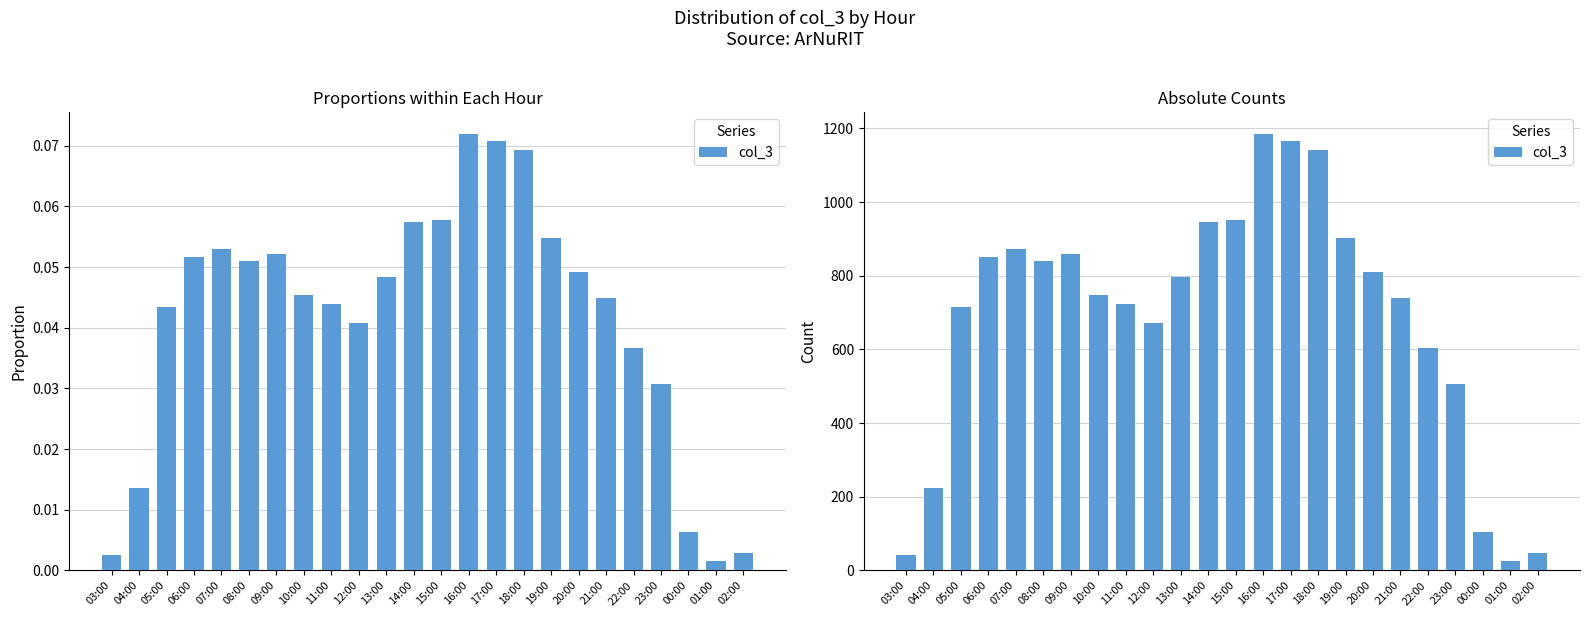

True or false: the data shows 859 at 09:00.

True